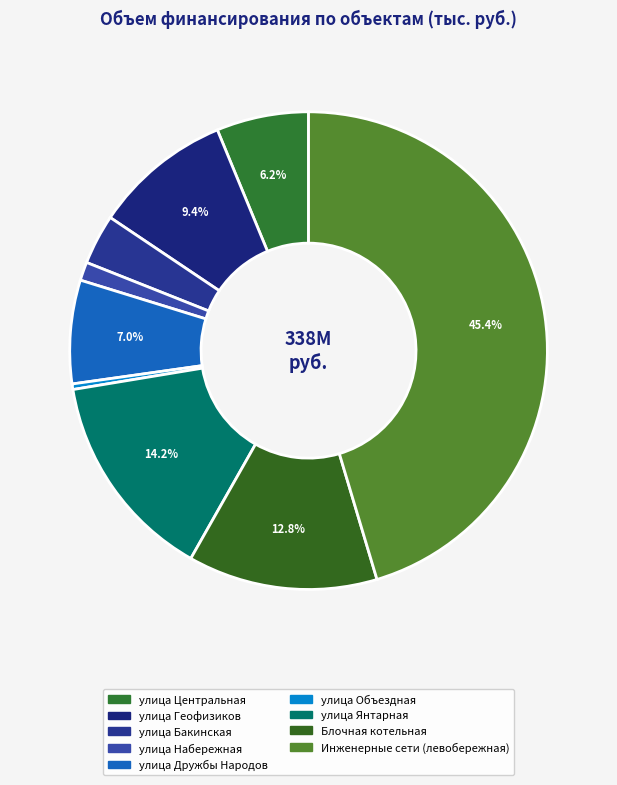

How many segments does this pie chart have?

9